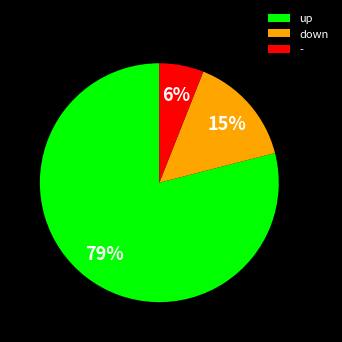

What percentage is the up slice, to the nearest percent?

79%